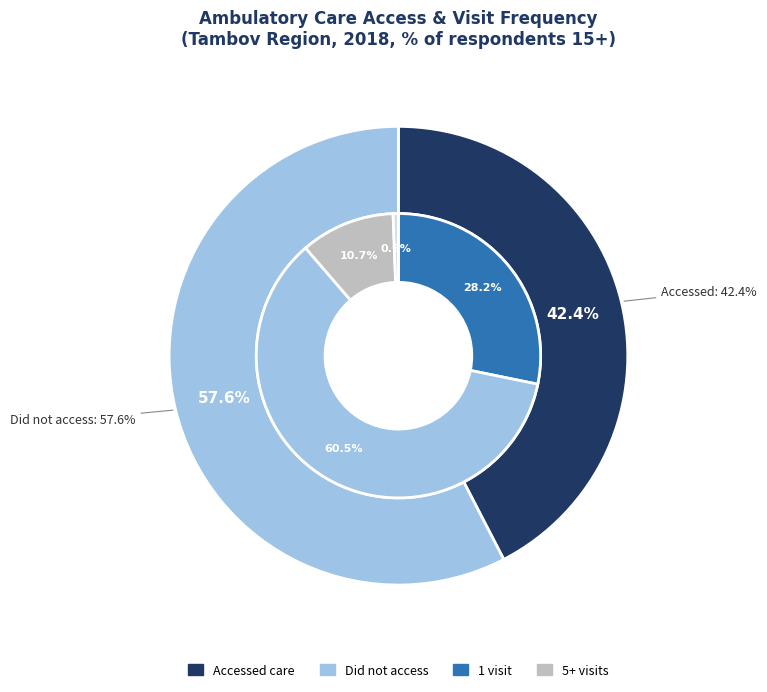

Count the number of slices in the pie.

4